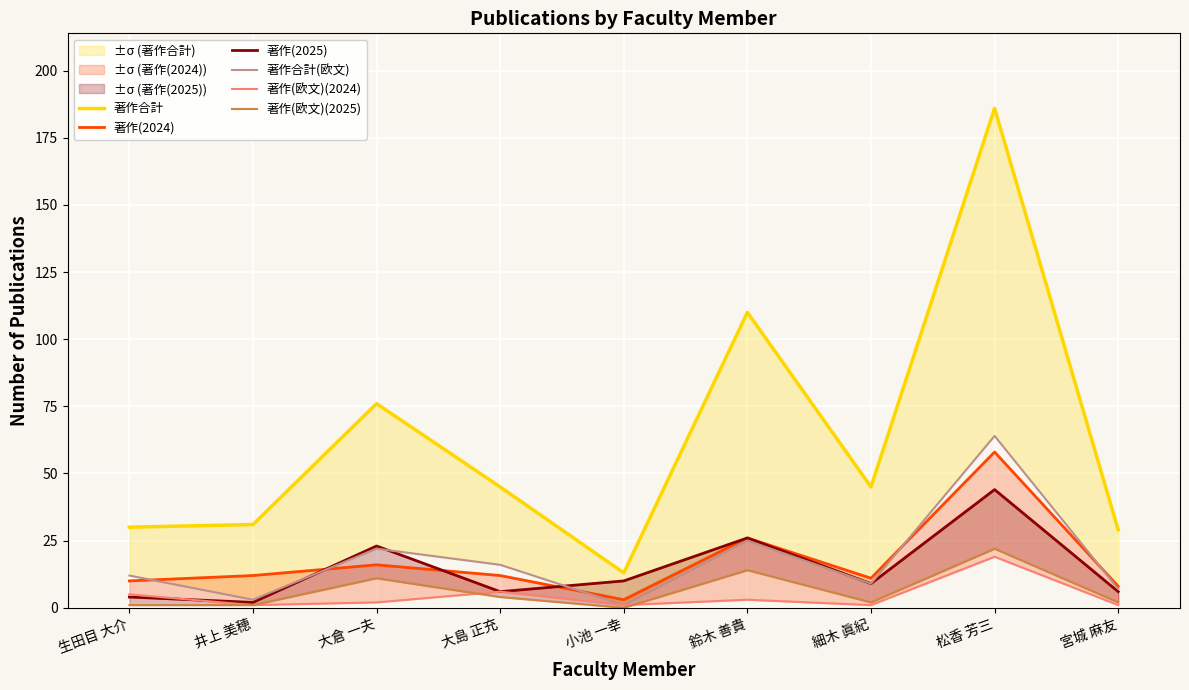

What is the maximum value for 著作(2025)?

44